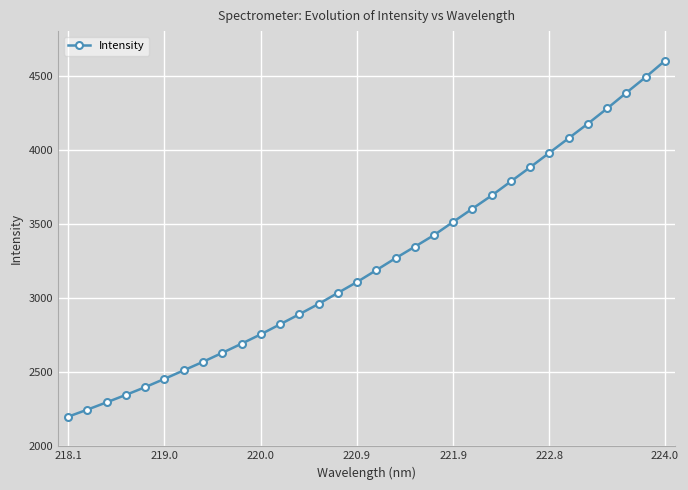

How many data points are less than 3187?

16